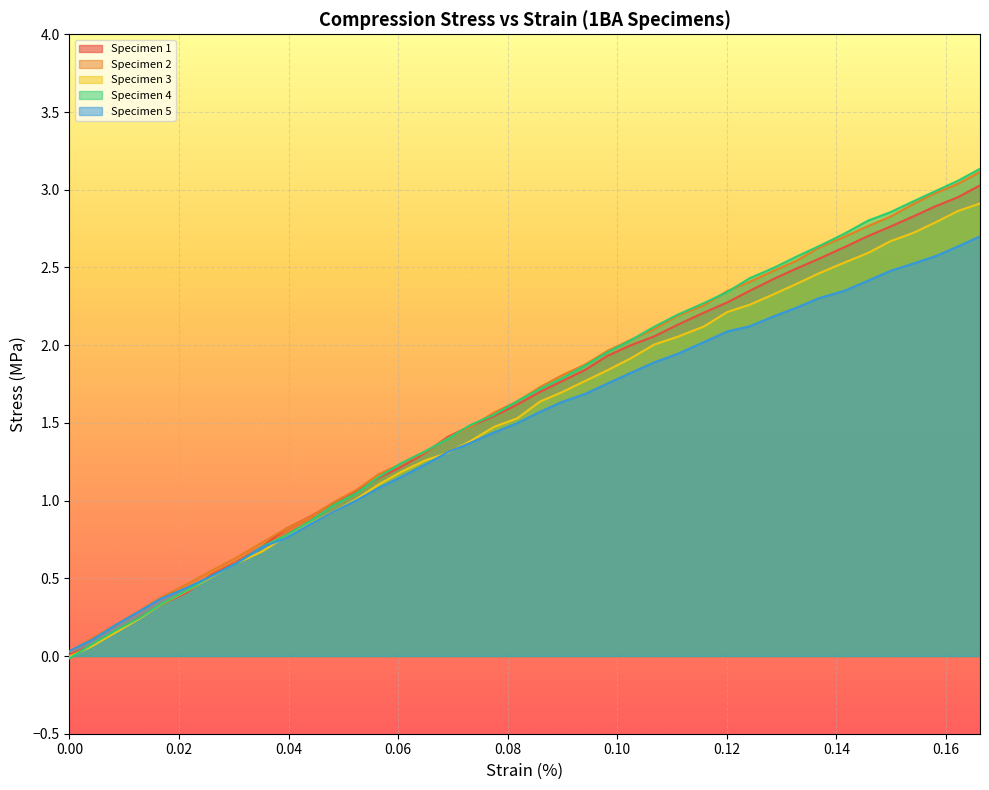

What is the approximate value of Compression (1BA) 5 Stress (MPa) at 0.03516817465424538?

0.7